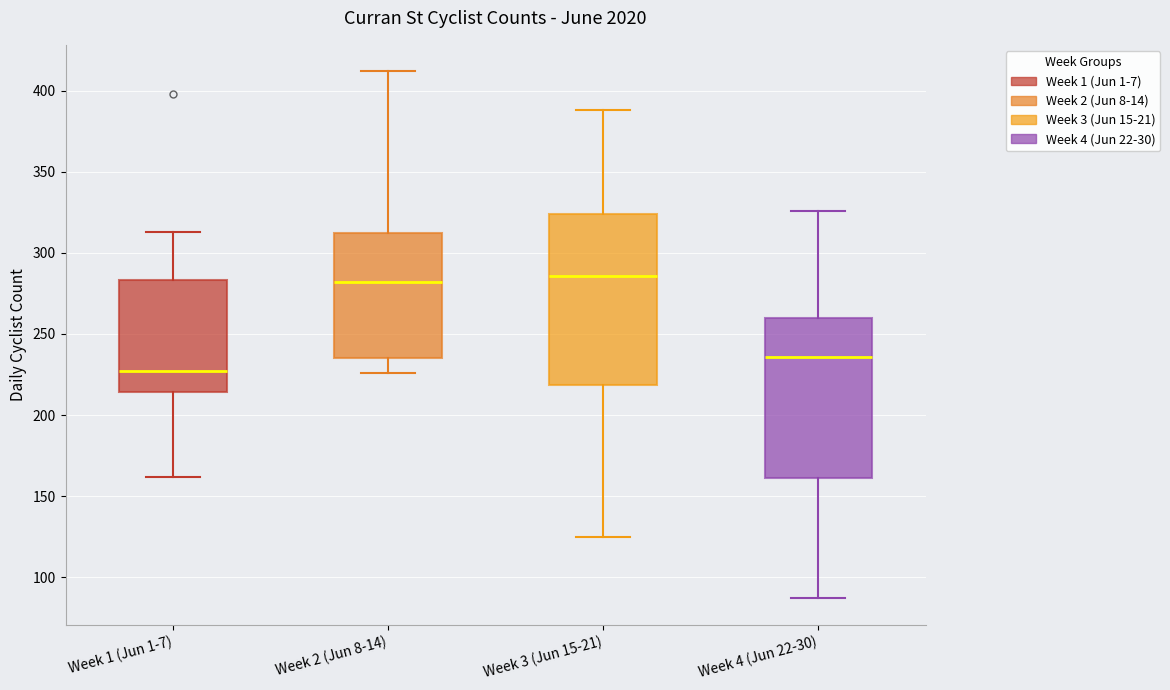

Where does the lower whisker of the box for Week 2 (Jun 8-14) end on the y-axis? The values are not printed on the chart, so give them approximately, as read against the axis.

225